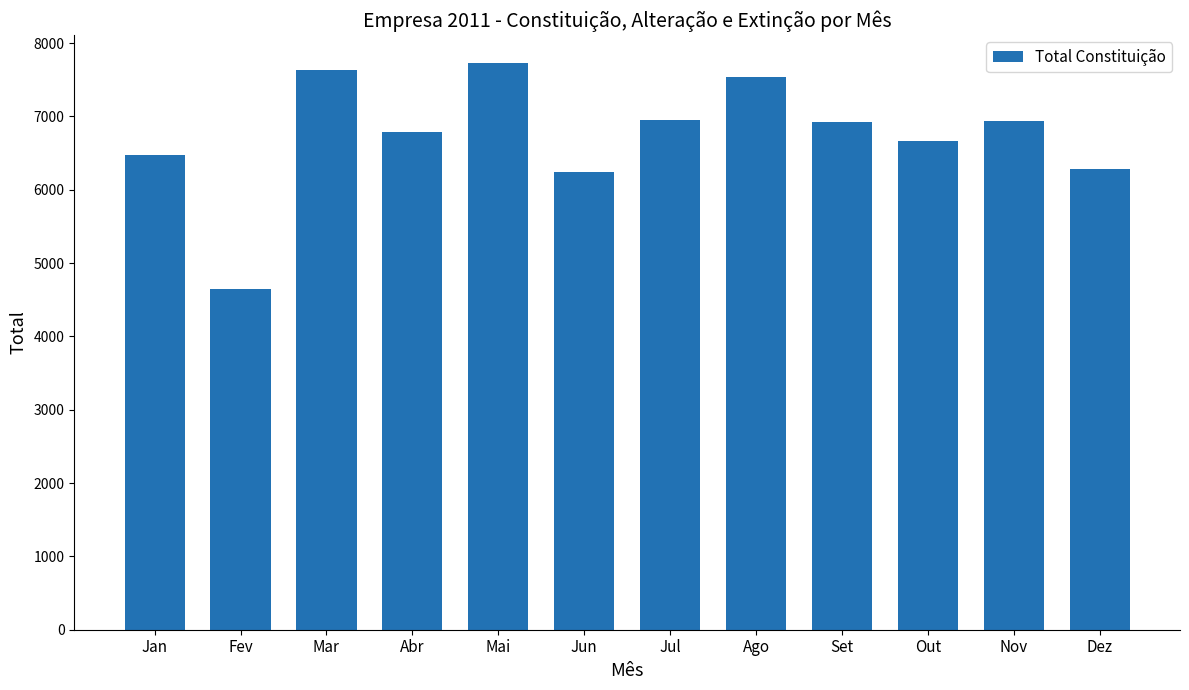

The value at Nov is 12026. True or false?

False